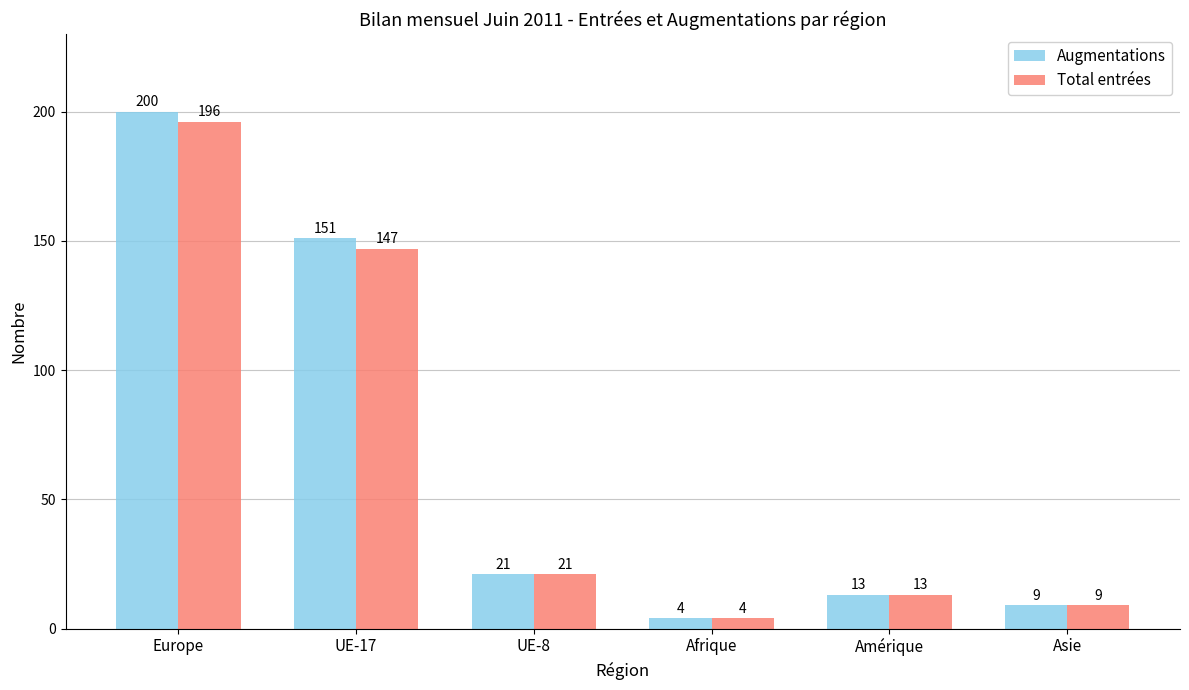

What is the value of the Total entrées bar at the 5th from the left?

13